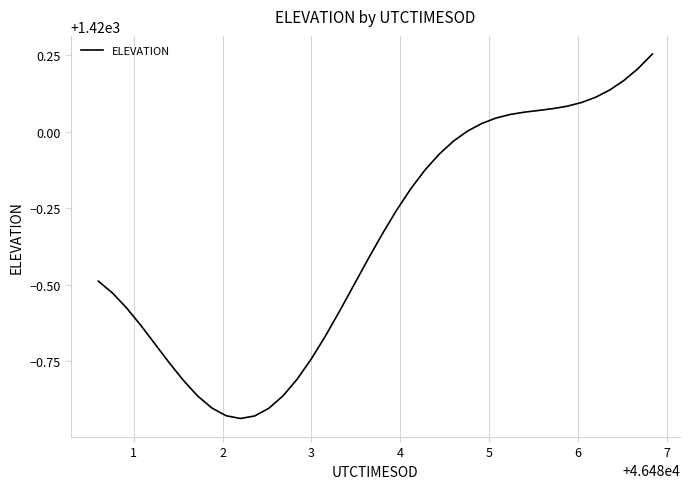

What is the difference between the maximum and minimum values?

1.2